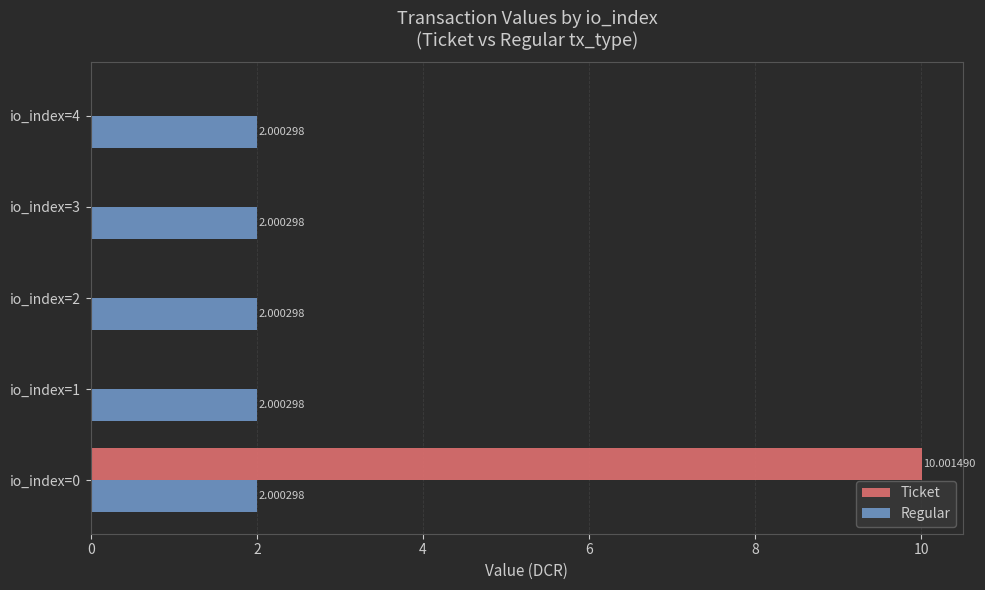

Is the value of Ticket at io_index=2 greater than the value of Regular at io_index=0?

No